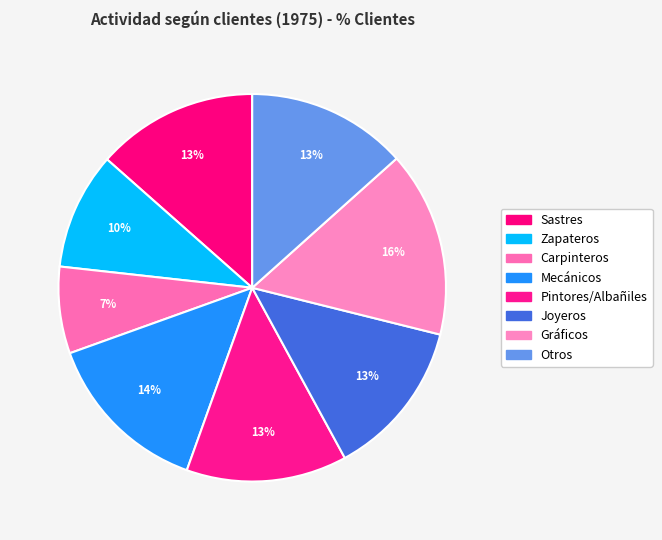

How much of the chart is everything except Otros?

86.6%